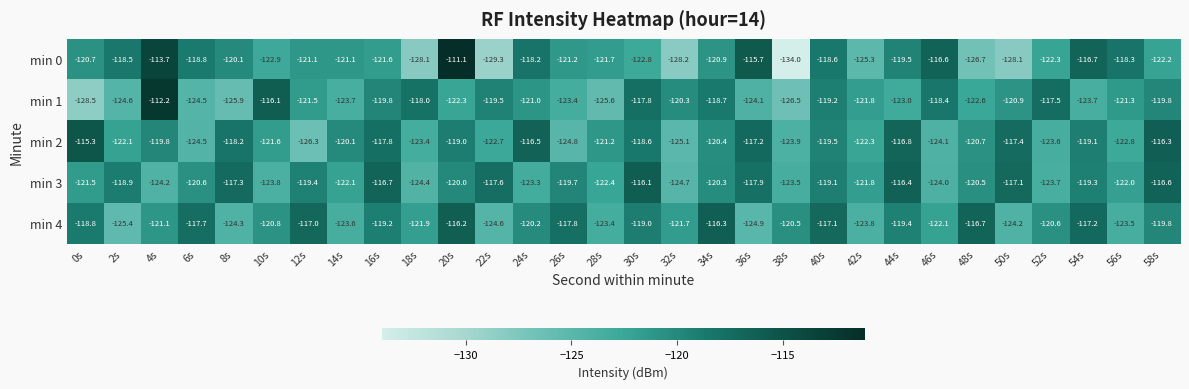

How many categories are shown in the chart?

30